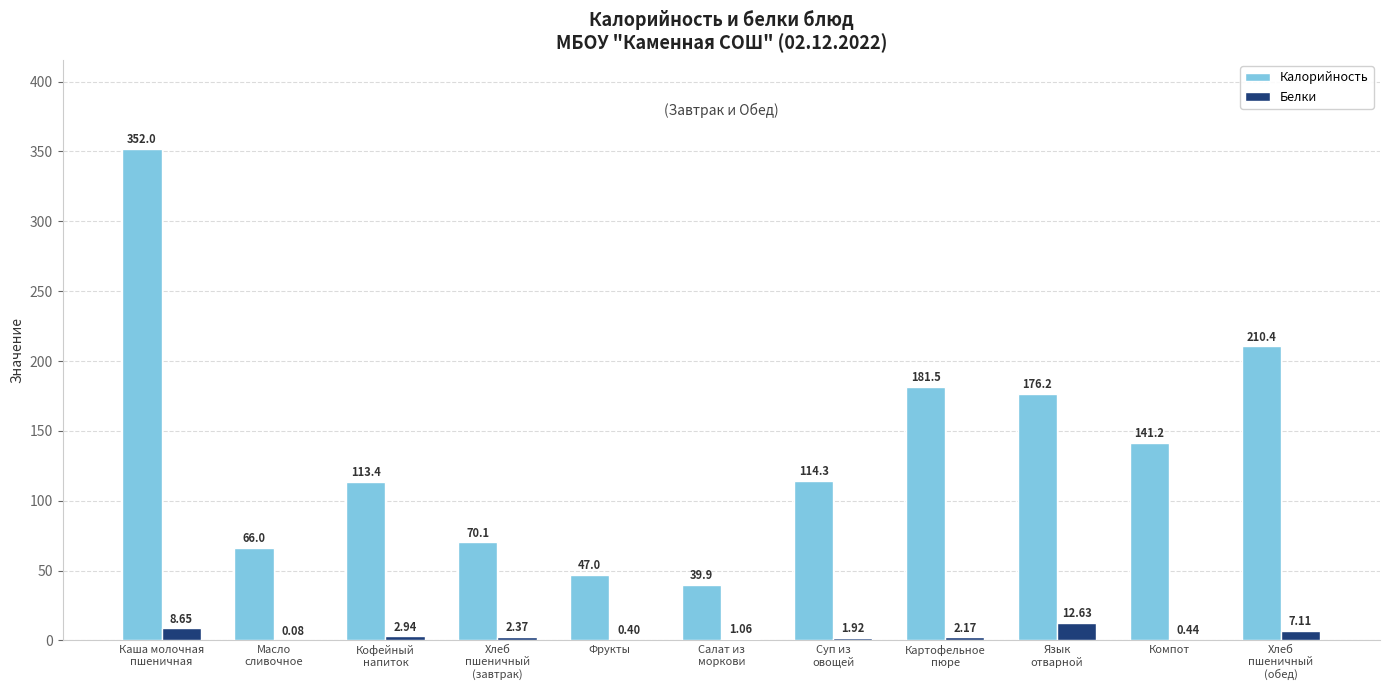

Which series has the largest total across all categories?

Калорийность